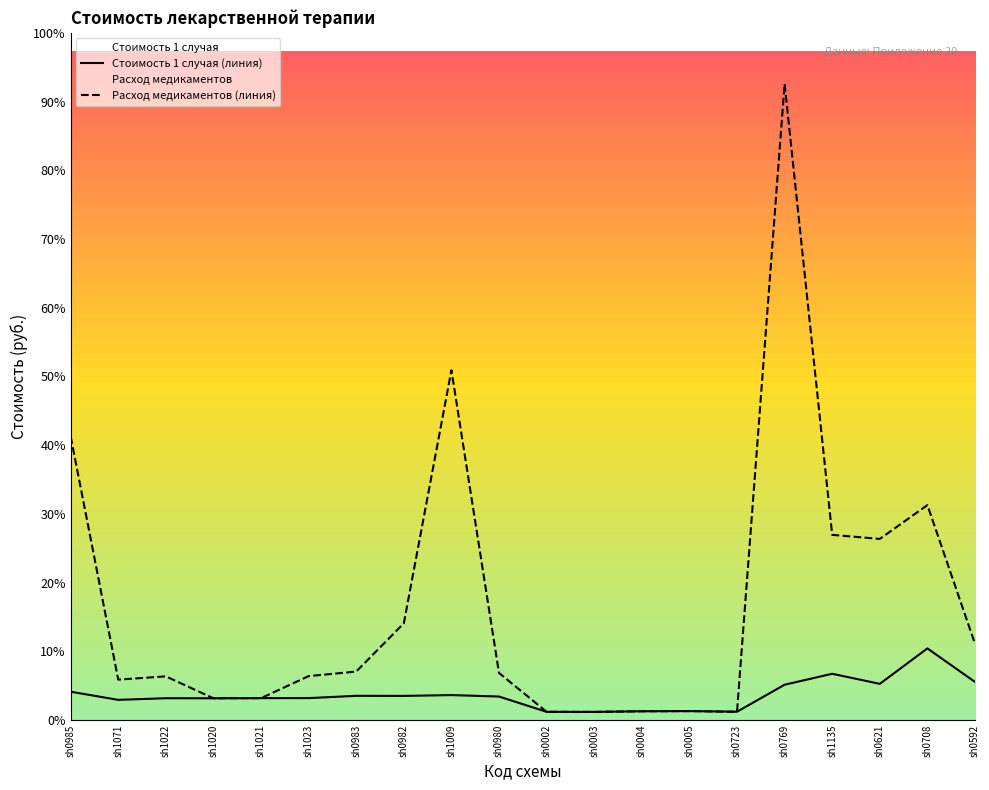

What position from the right is sh0982?

13